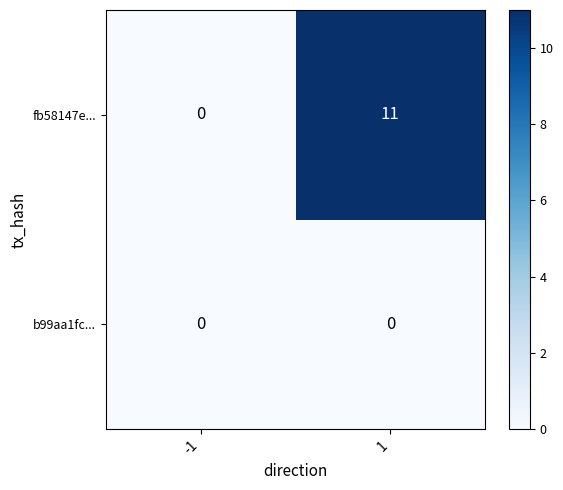

Rank the series by their average value, from lowest to highest.

b99aa1fc..., fb58147e...